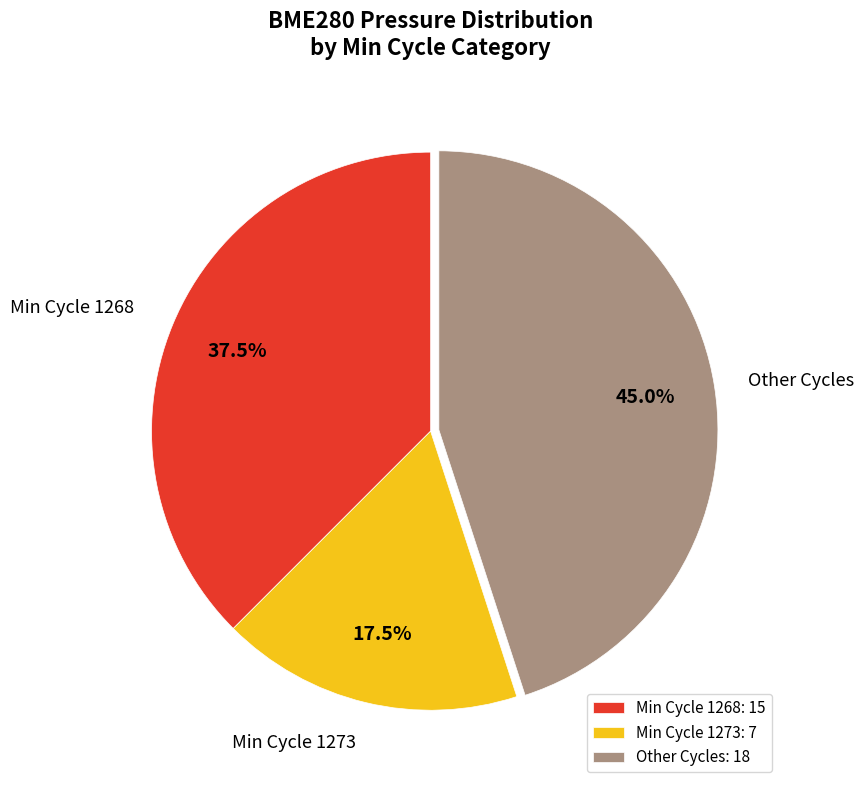

What percentage do Other Cycles: 18 and Min Cycle 1273: 7 together represent?

62.5%